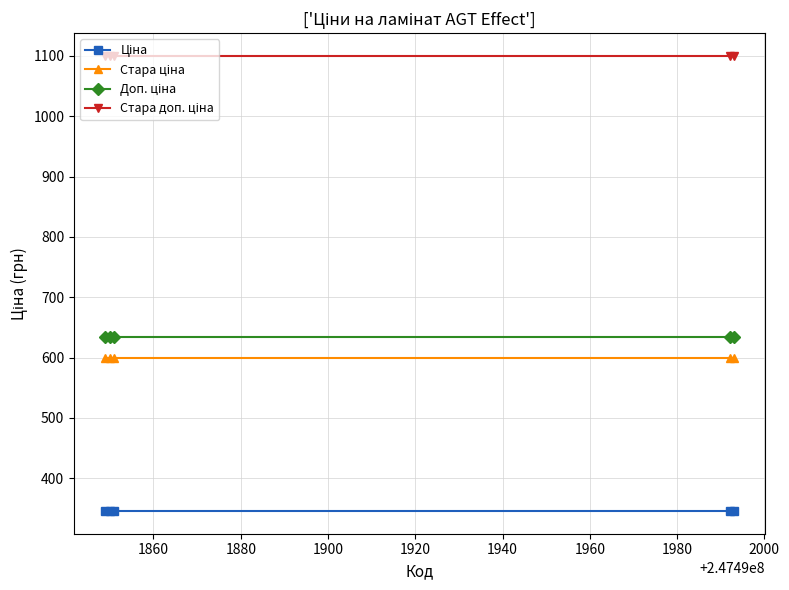

How many data points does each series have?

5